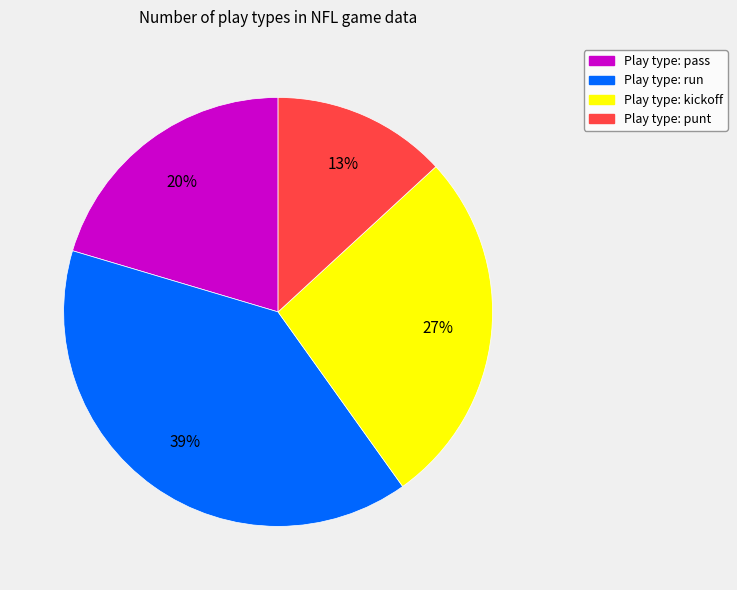

To the nearest percent, what is the difference between the largest and smallest slice percentages?

26%